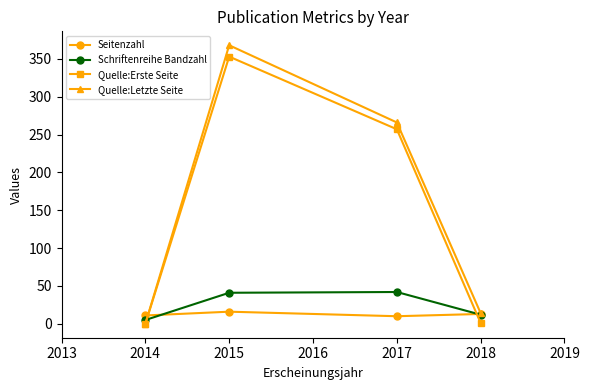

At which category is the sum across all series the highest?

2015